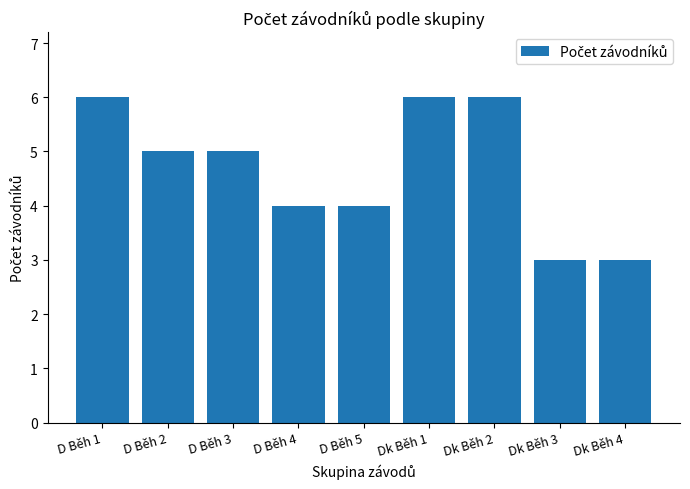

Reading left to right, transcribe all the data shown in this chart.

6	5	5	4	4	6	6	3	3